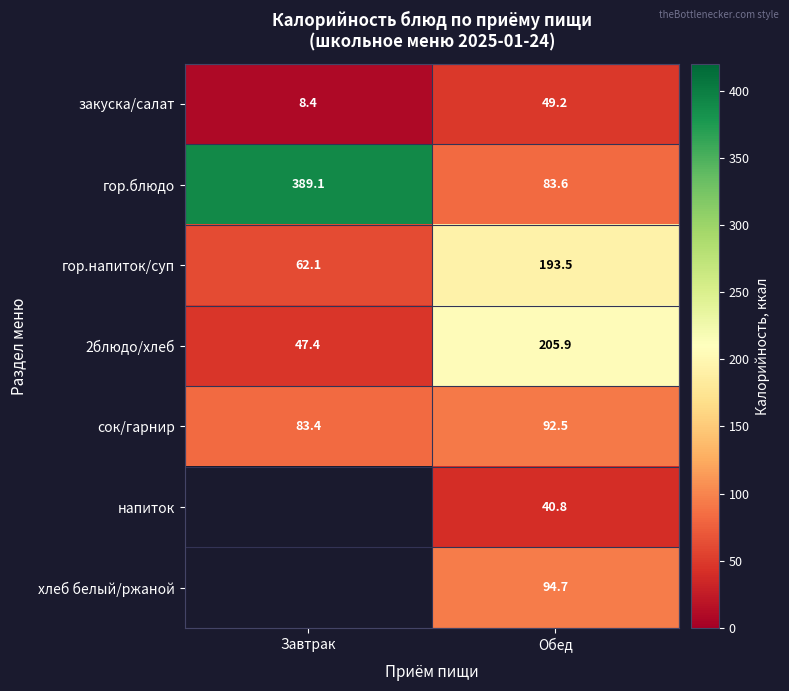

What is the difference between the закуска/салат values at Обед and Завтрак?

40.8